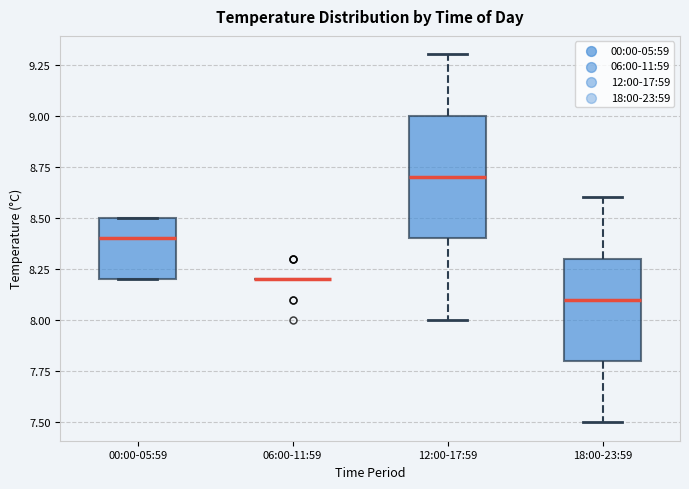

Comparing the boxes themselves (not the whiskers), which one is the tallest?

12:00-17:59